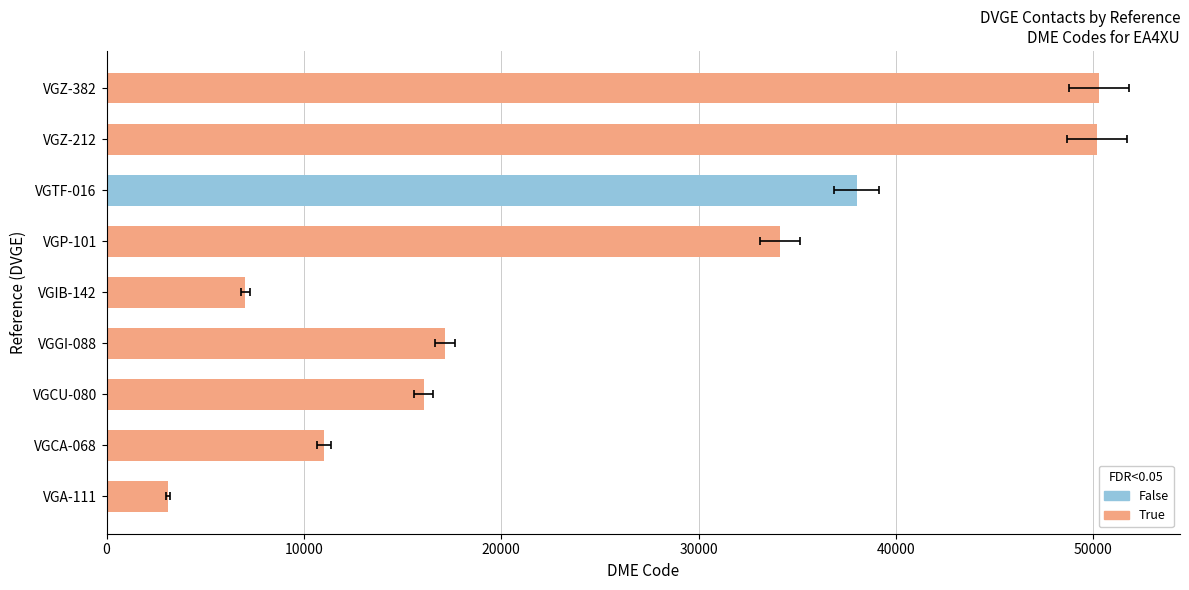

What is the greatest value displayed?

50298